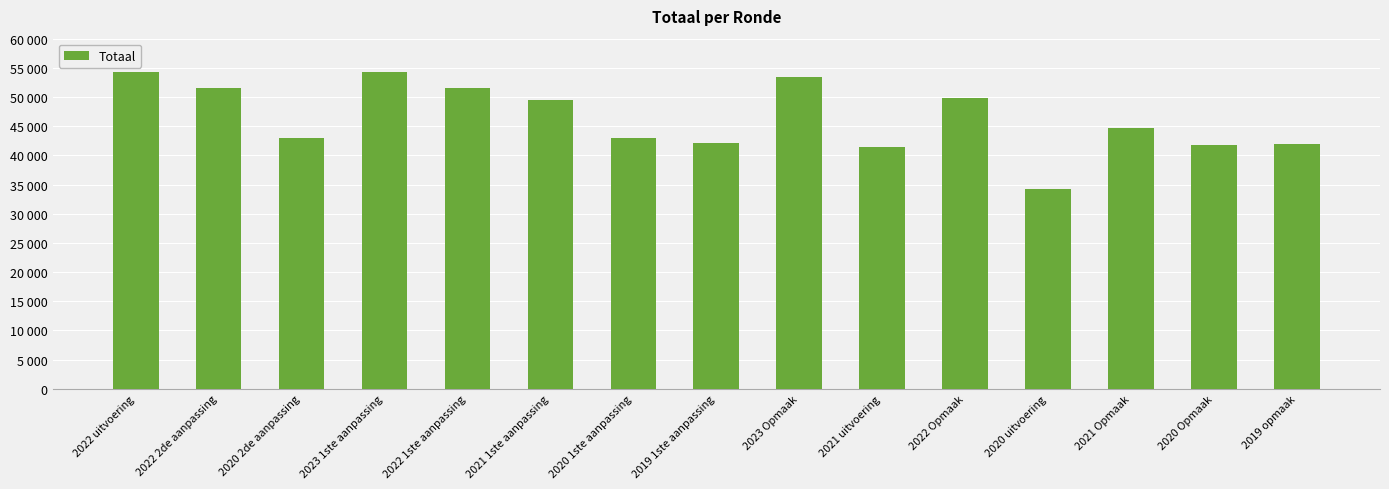

What is the label of the 8th bar from the right?

2019 1ste aanpassing